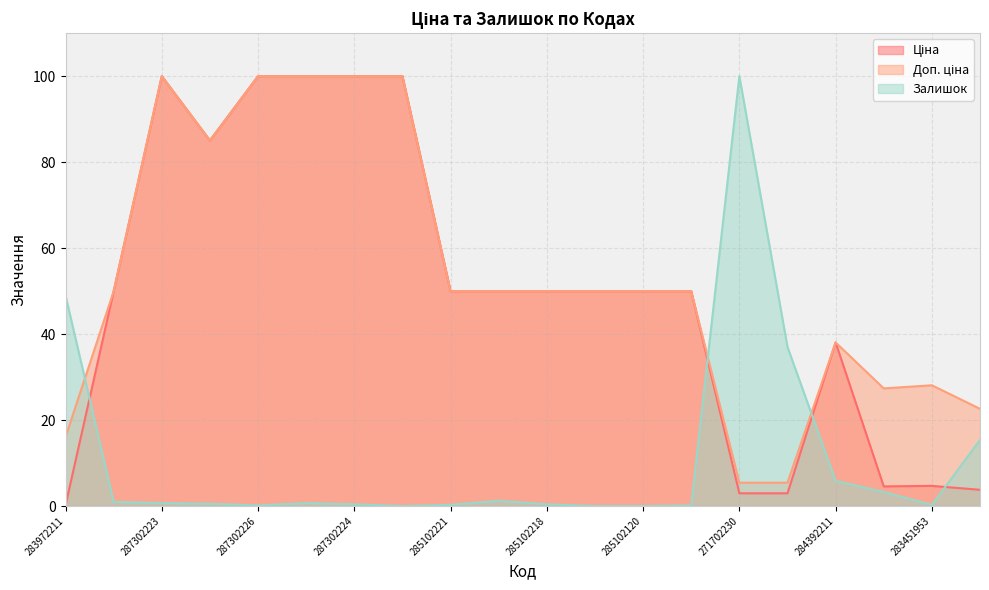

What is the difference between the maximum and minimum values in the Залишок series?

100.0